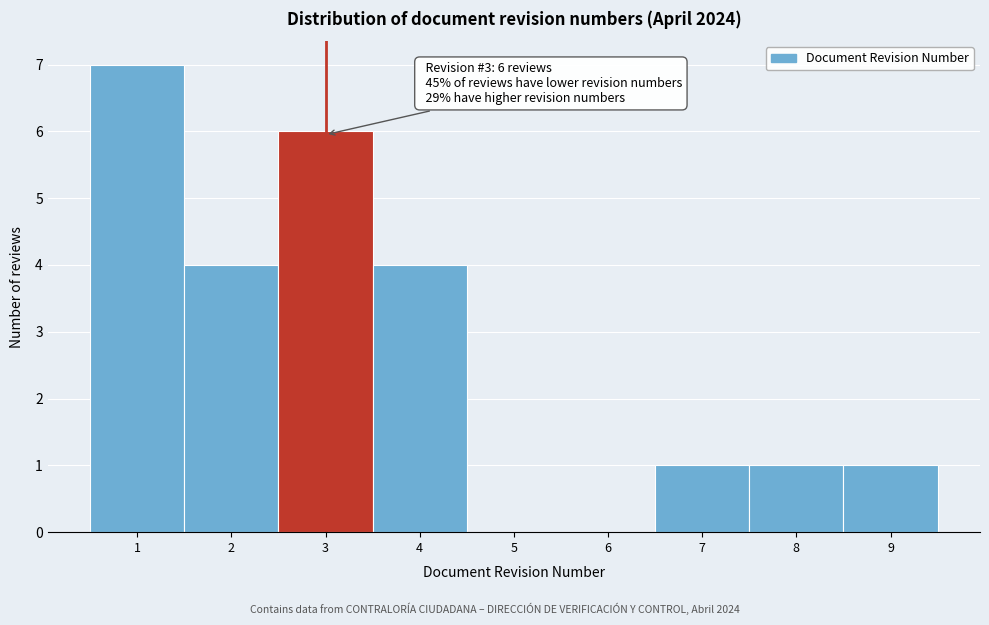

Reading left to right, list all the values displayed in this chart.

1=7	2=4	3=6	4=4	5=0	6=0	7=1	8=1	9=1